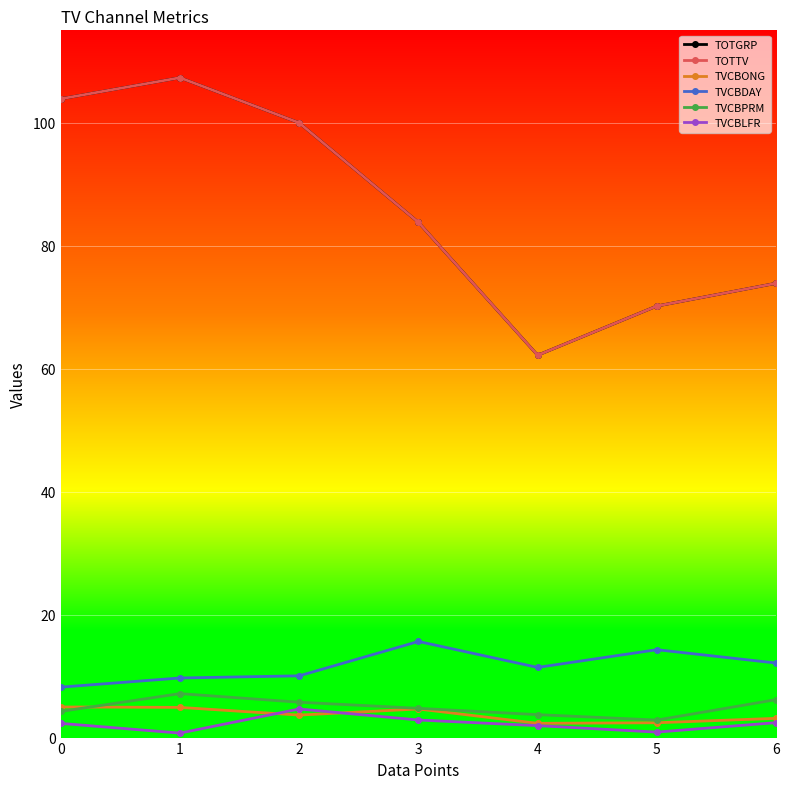

Is this an area chart (filled region under the line)?

No